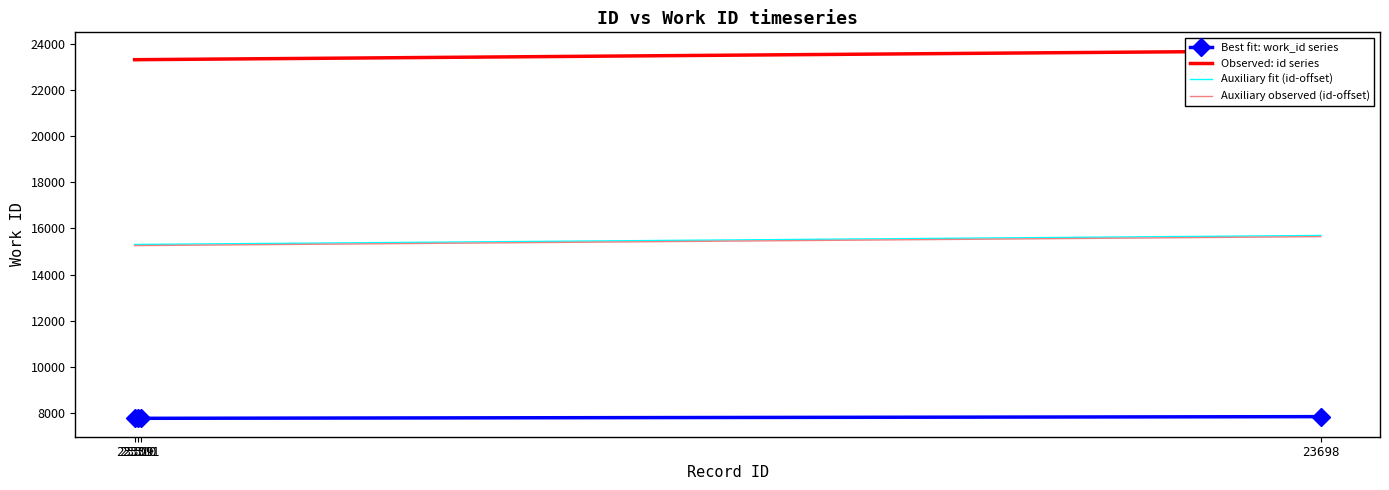

What are all the series names shown in the legend?

Best fit: work_id series, Observed: id series, Auxiliary fit (id-offset), Auxiliary observed (id-offset)